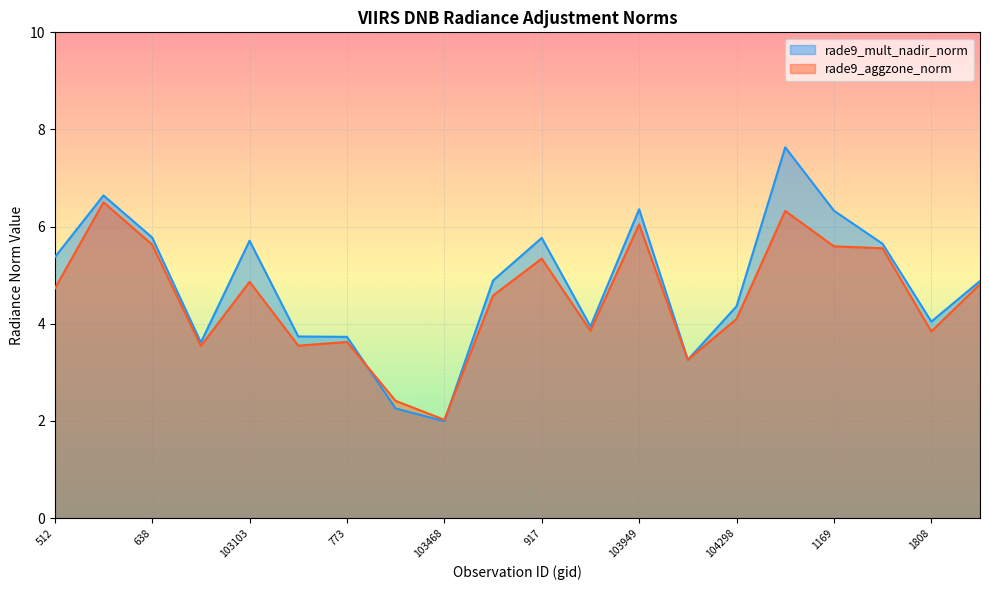

Is it true that rade9_aggzone_norm equals 3.3 at 104180?

True